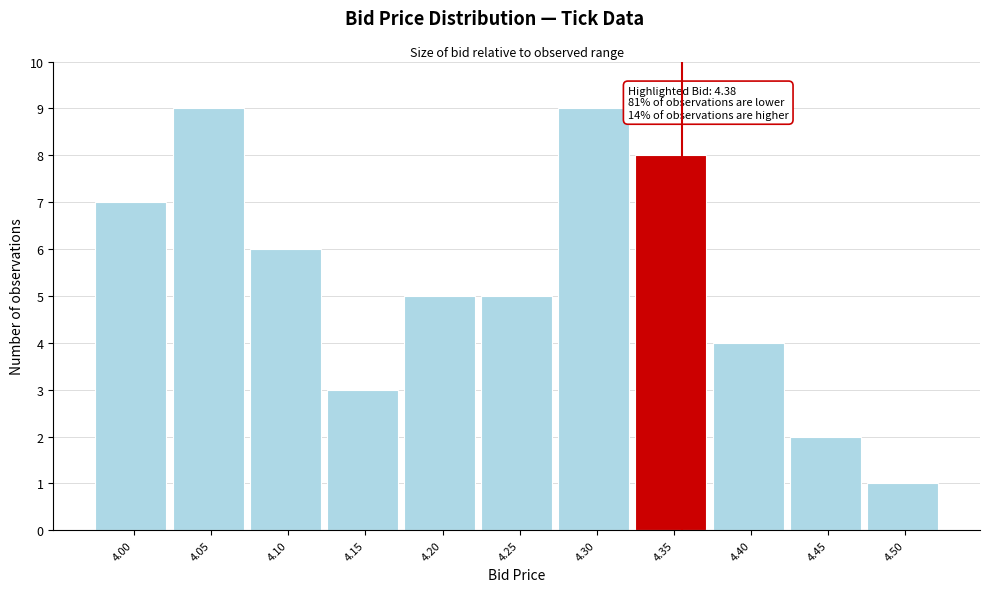

Reading right to left, list all the values displayed in this chart.

4.50=1	4.45=2	4.40=4	4.35=8	4.30=9	4.25=5	4.20=5	4.15=3	4.10=6	4.05=9	4.00=7